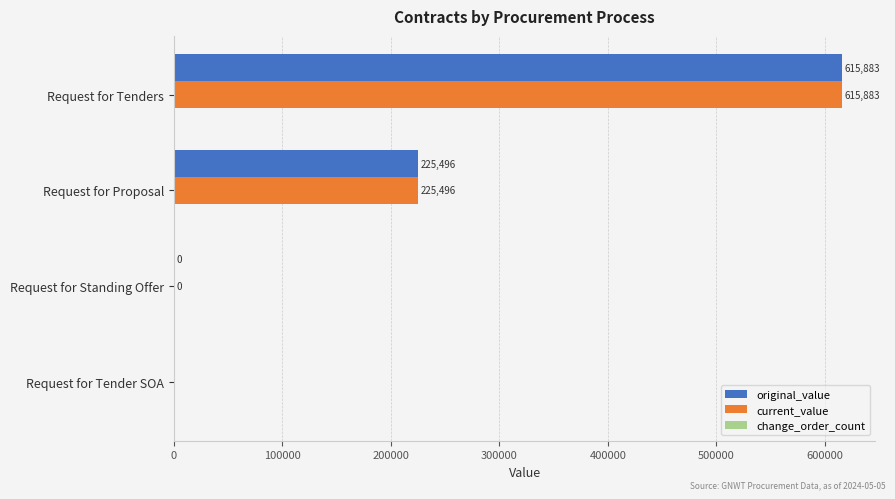

Is the value of original_value at Request for Proposal greater than the value of current_value at Request for Tenders?

No